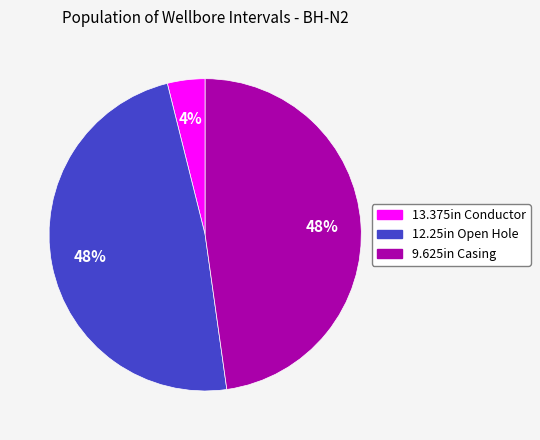

To the nearest percent, what is the average slice percentage?

33%